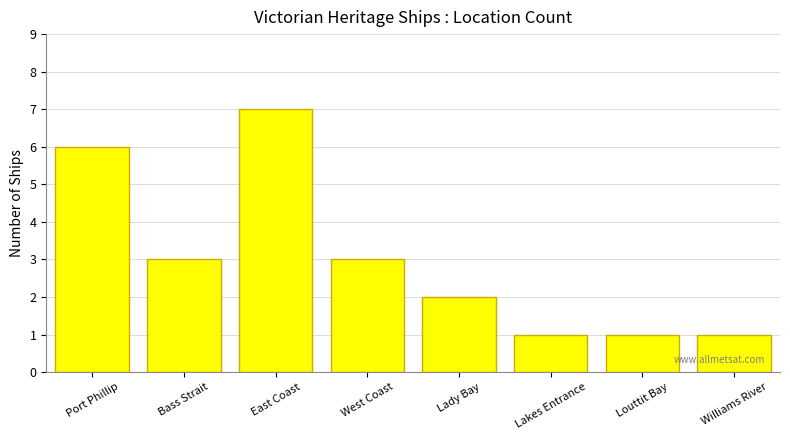

The value at Lakes Entrance is 1. True or false?

True